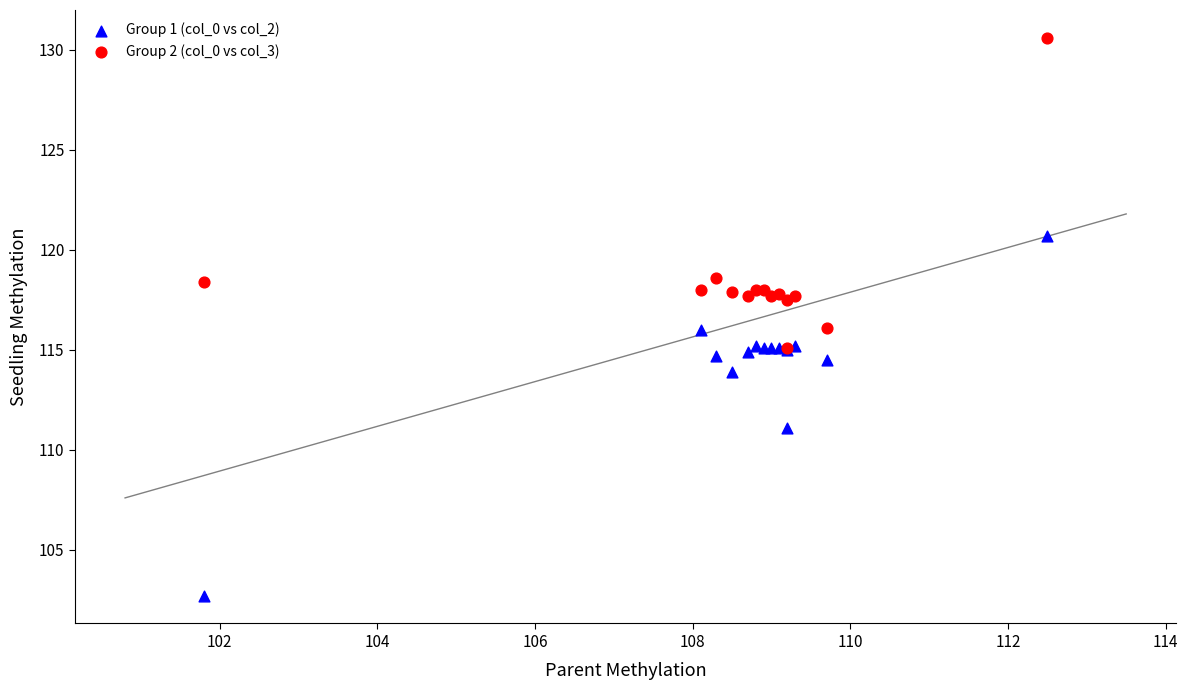

What are all the series names shown in the legend?

Group 1 (col_0 vs col_2), Group 2 (col_0 vs col_3)